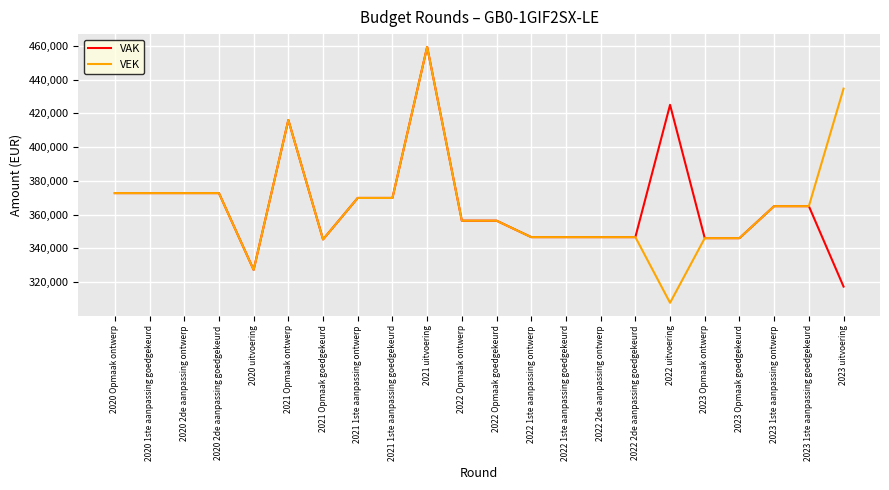

What is the greatest value displayed?

459370